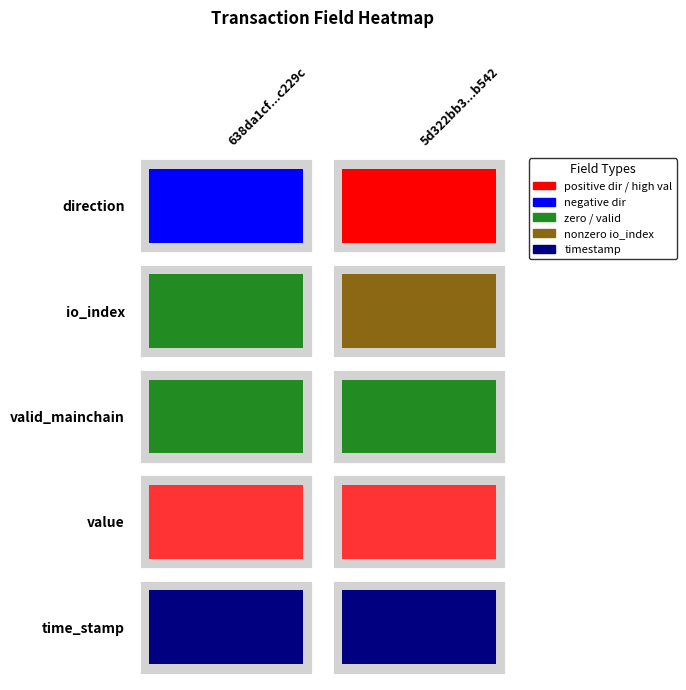

The value of 638da1cf1c0f84529f229ca0f549671020c229c at 0 is -1.3. True or false?

False